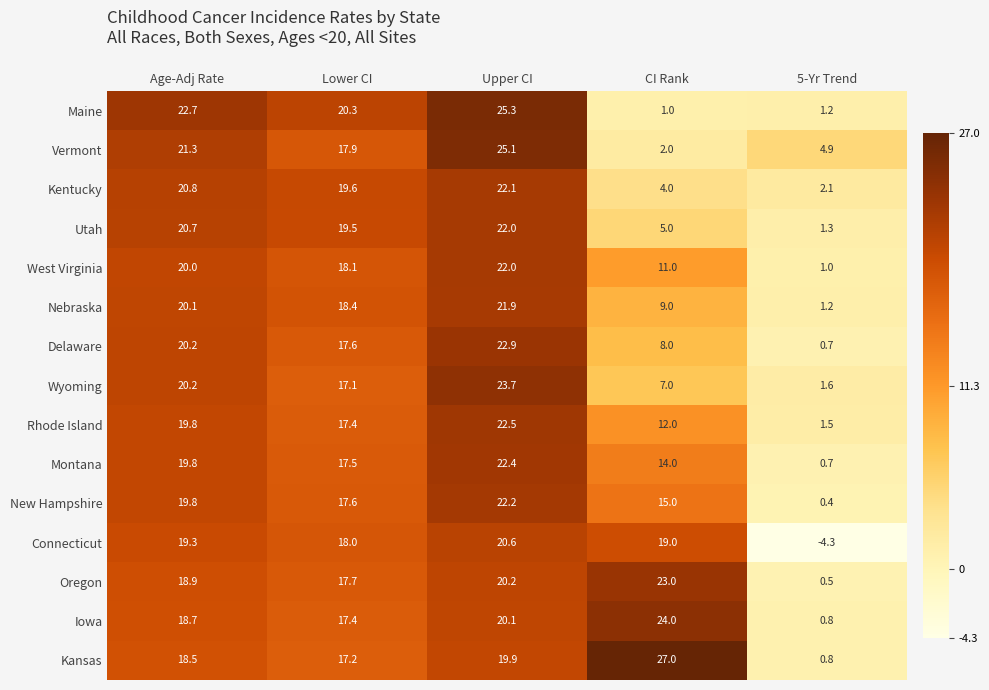

The Rhode Island series shows 19.8 at Age-Adj Rate. True or false?

True